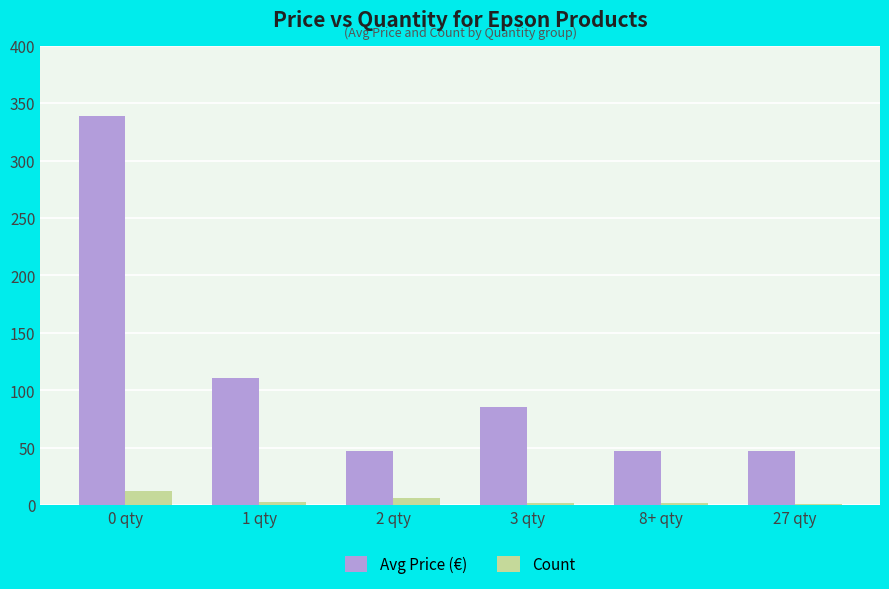

What is the sum of all Avg Price (€) values?

677.7